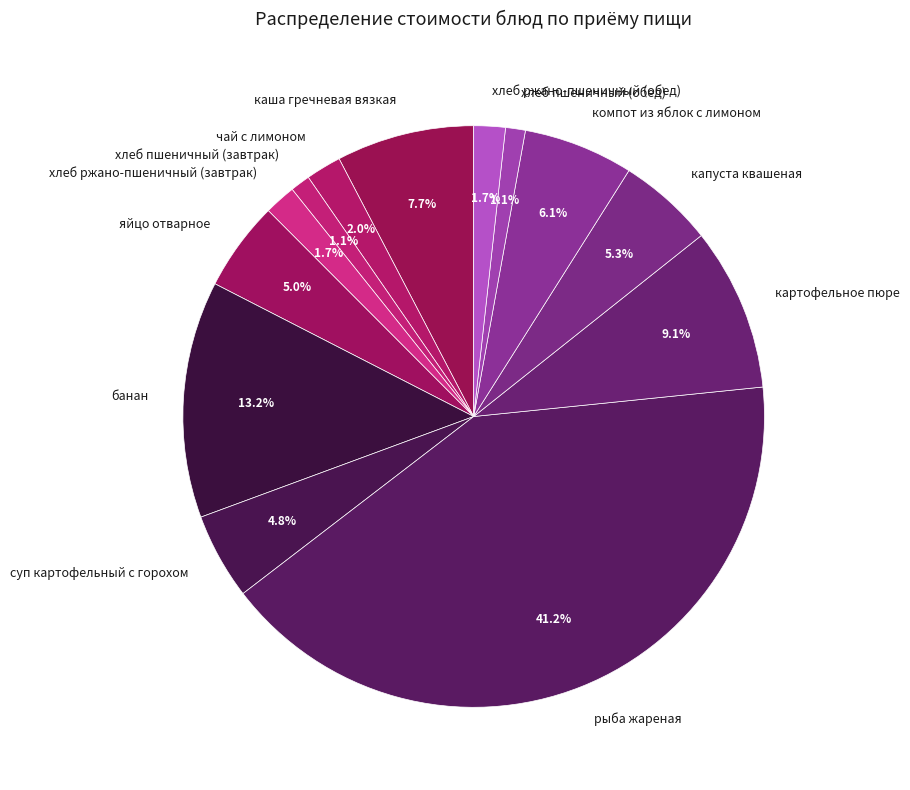

Is it true that хлеб пшеничный (завтрак) is 1% of the pie?

True